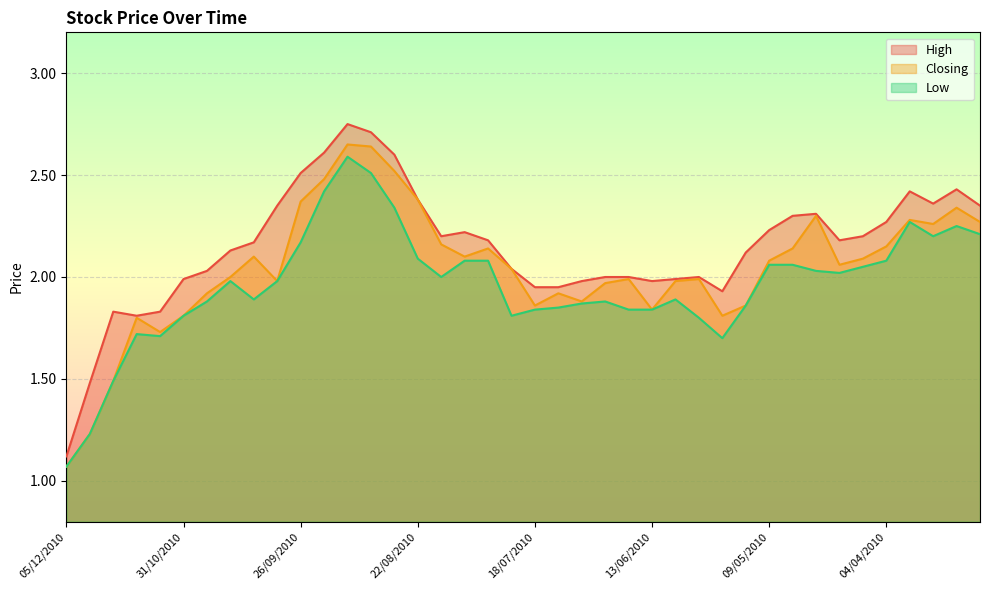

Which has a higher value, 25/04/2010 or 28/11/2010?

25/04/2010